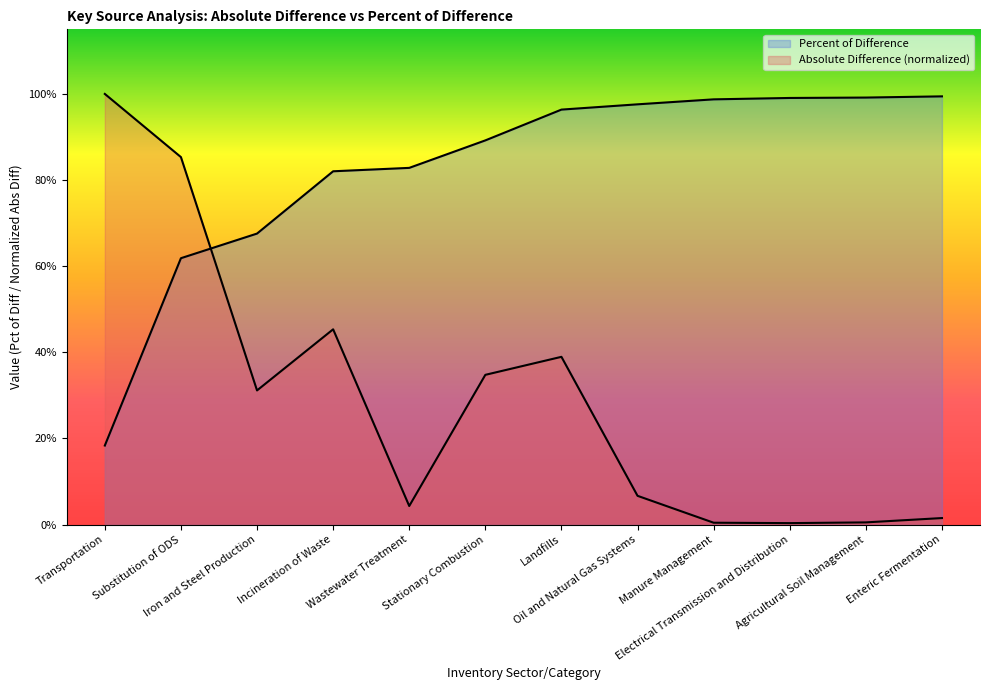

What is the average value of the Absolute Difference series?

0.3